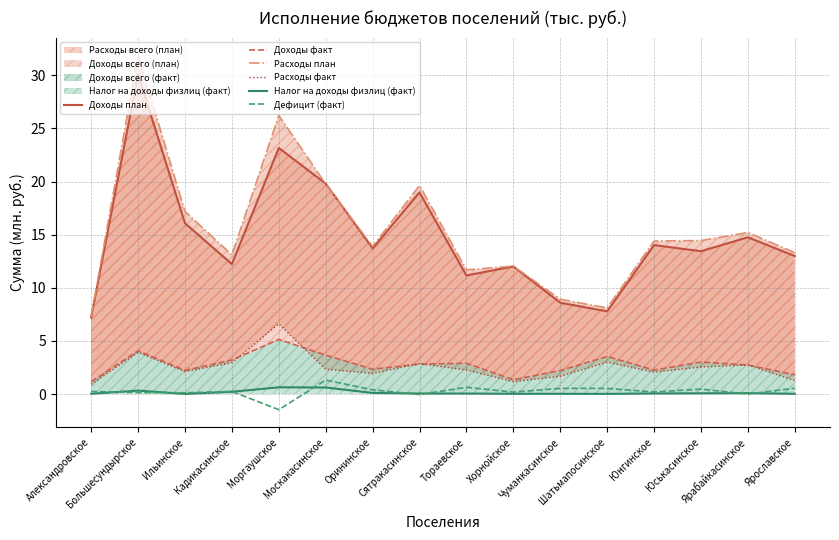

At which category is the sum across all series the highest?

Большесундырское